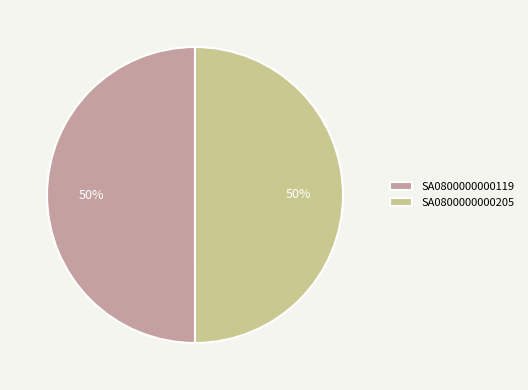

To the nearest percent, what is the combined percentage of SA0800000000119 and SA0800000000205?

100%